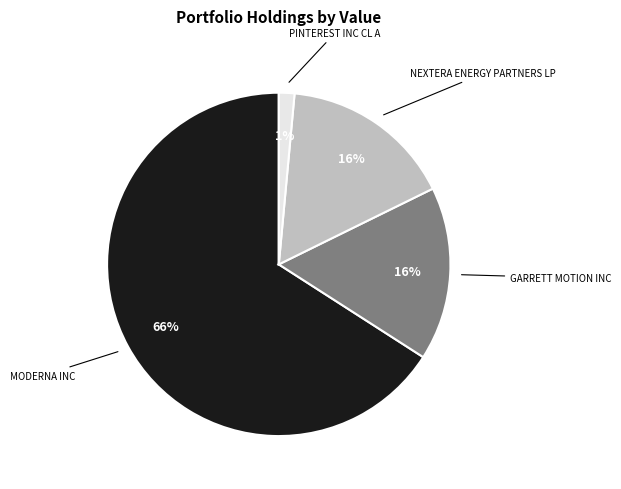

To the nearest percent, what is the average slice percentage?

25%